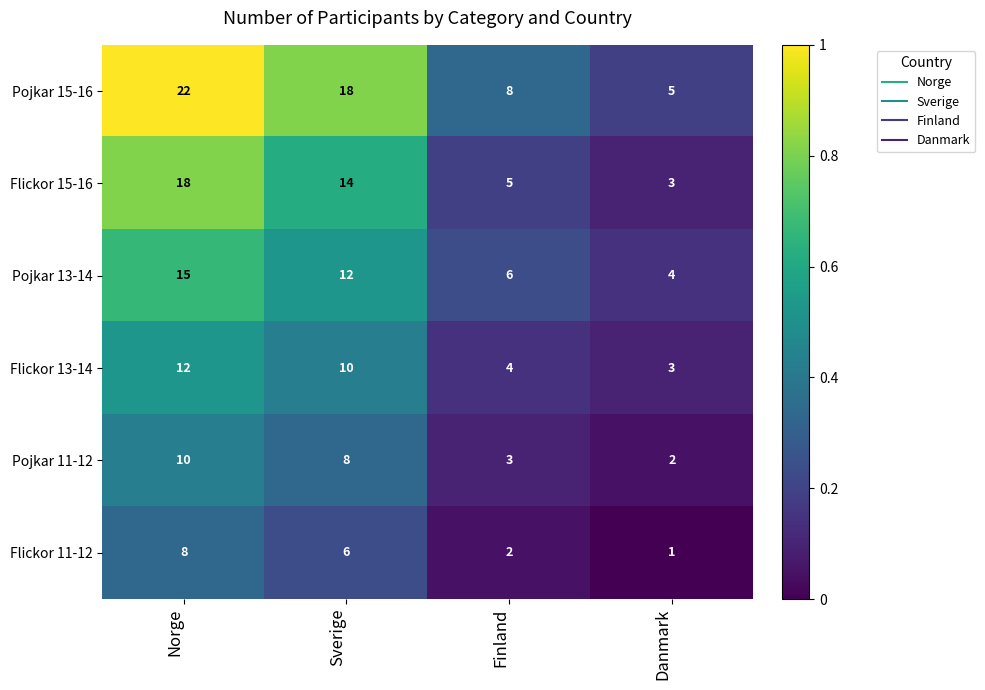

What is the approximate value of Flickor 13-14 at Sverige?

10